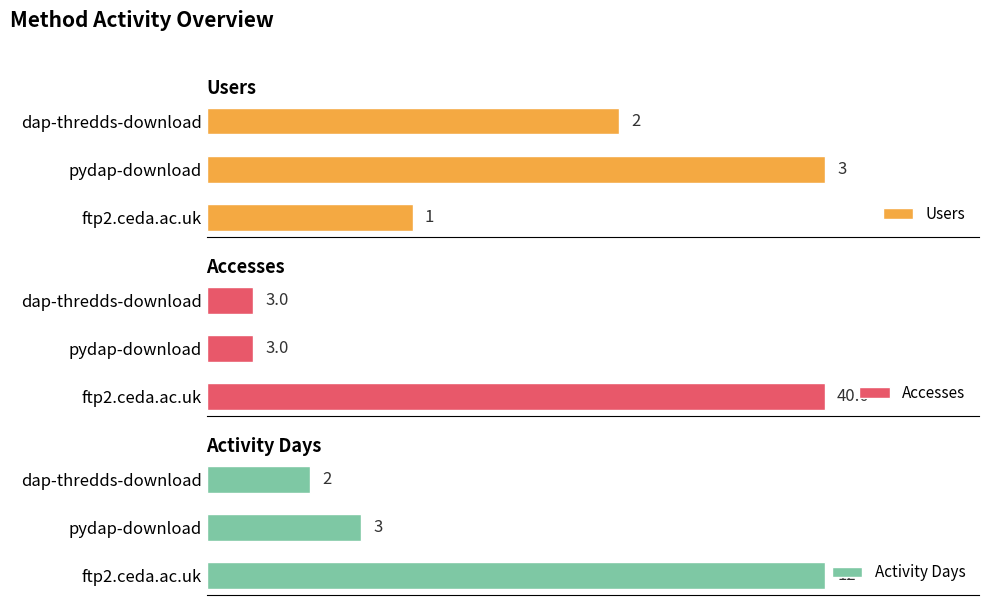

At which label does Users reach its minimum?

ftp2.ceda.ac.uk